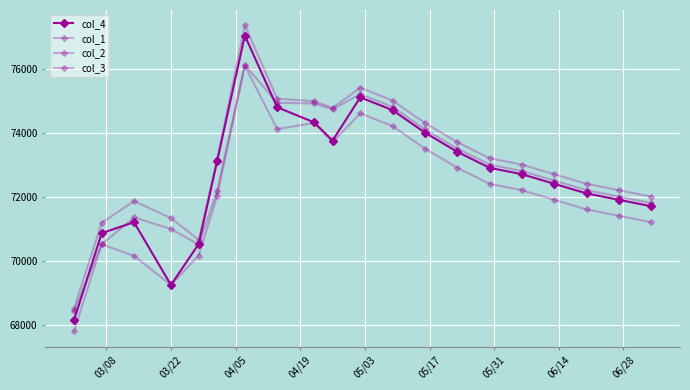

Does the chart have visible grid lines?

Yes